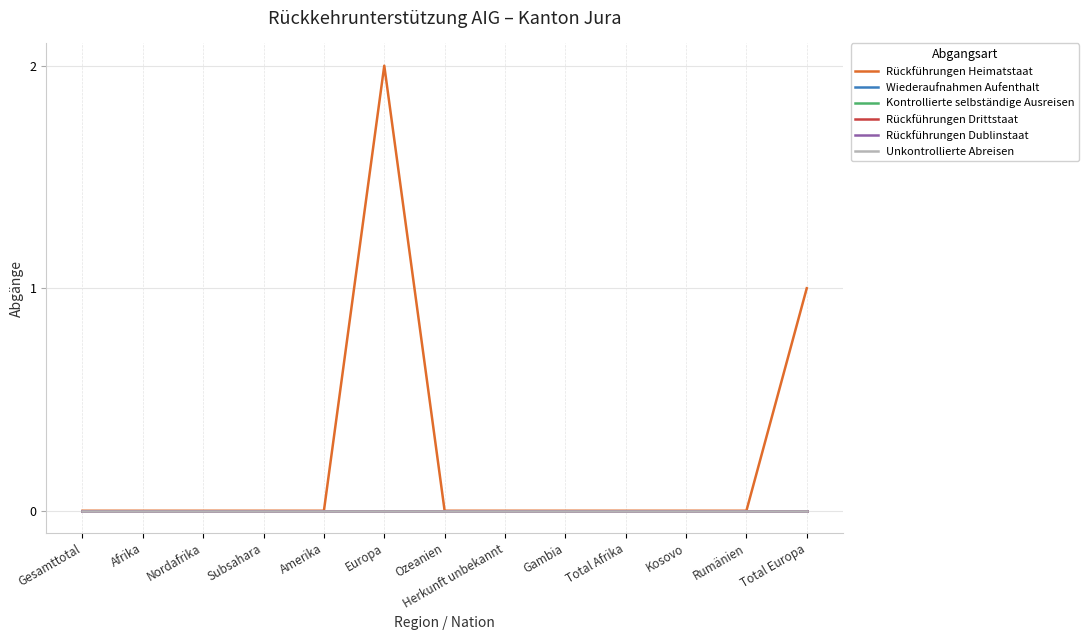

Which series has the largest total across all categories?

Rückführungen Heimatstaat